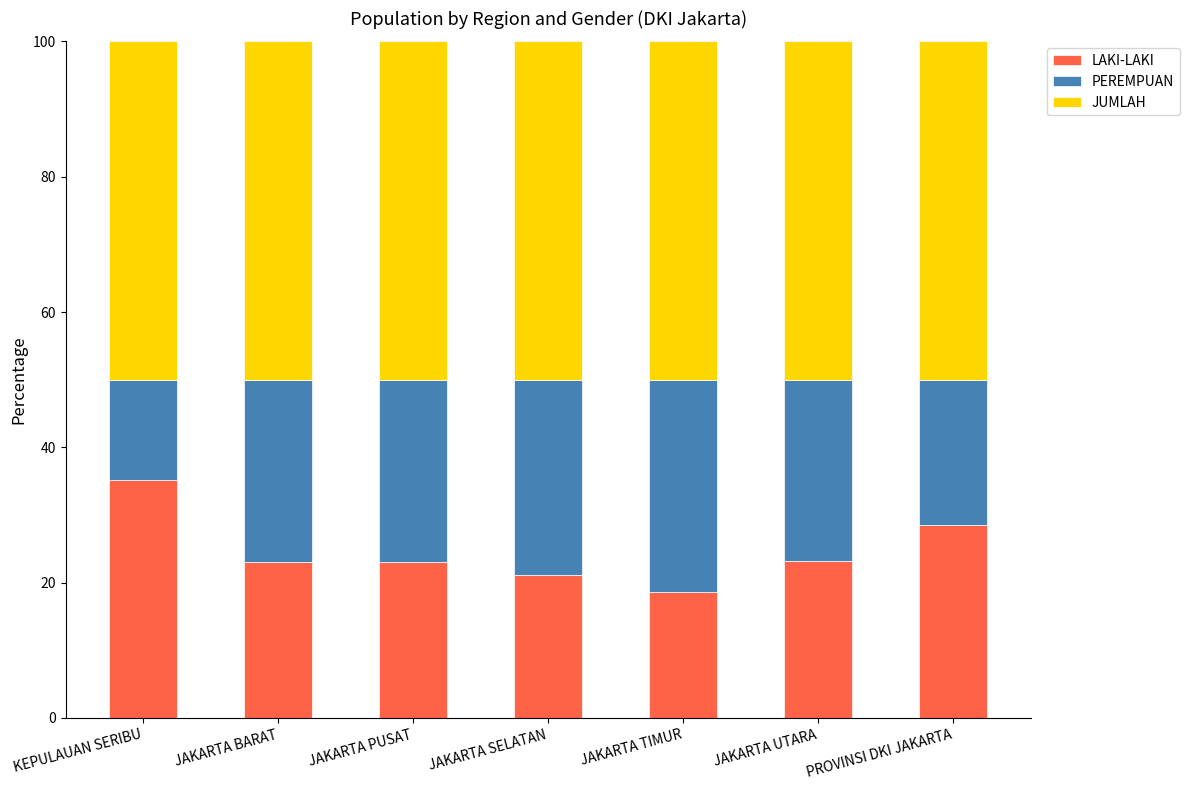

What is the lowest value of the LAKI-LAKI series?

18.7